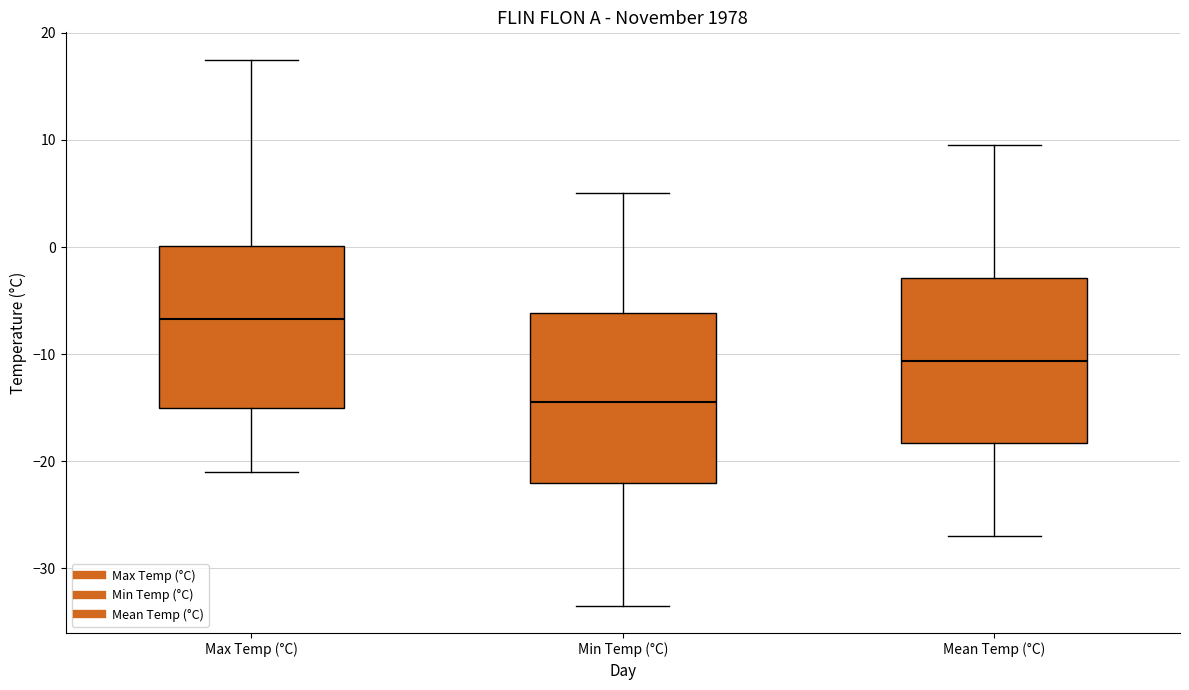

Reading left to right, read every box against the y-axis: the position of its median line, the range the box covers, and the ends of its whiskers. The values are not printed on the chart, so give them approximately, as read against the axis.

Max Temp (°C): median -7, box -15 to 0, whiskers -21 to 18
Min Temp (°C): median -14, box -22 to -6, whiskers -33 to 5
Mean Temp (°C): median -11, box -18 to -3, whiskers -27 to 10